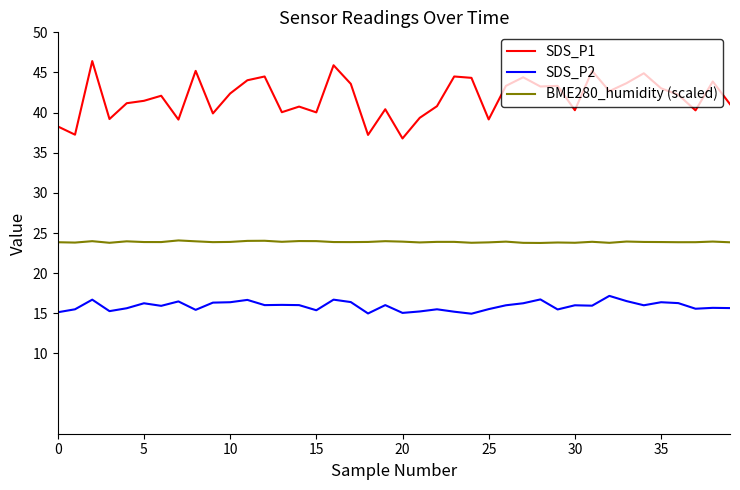

How many lines are shown in the chart?

3